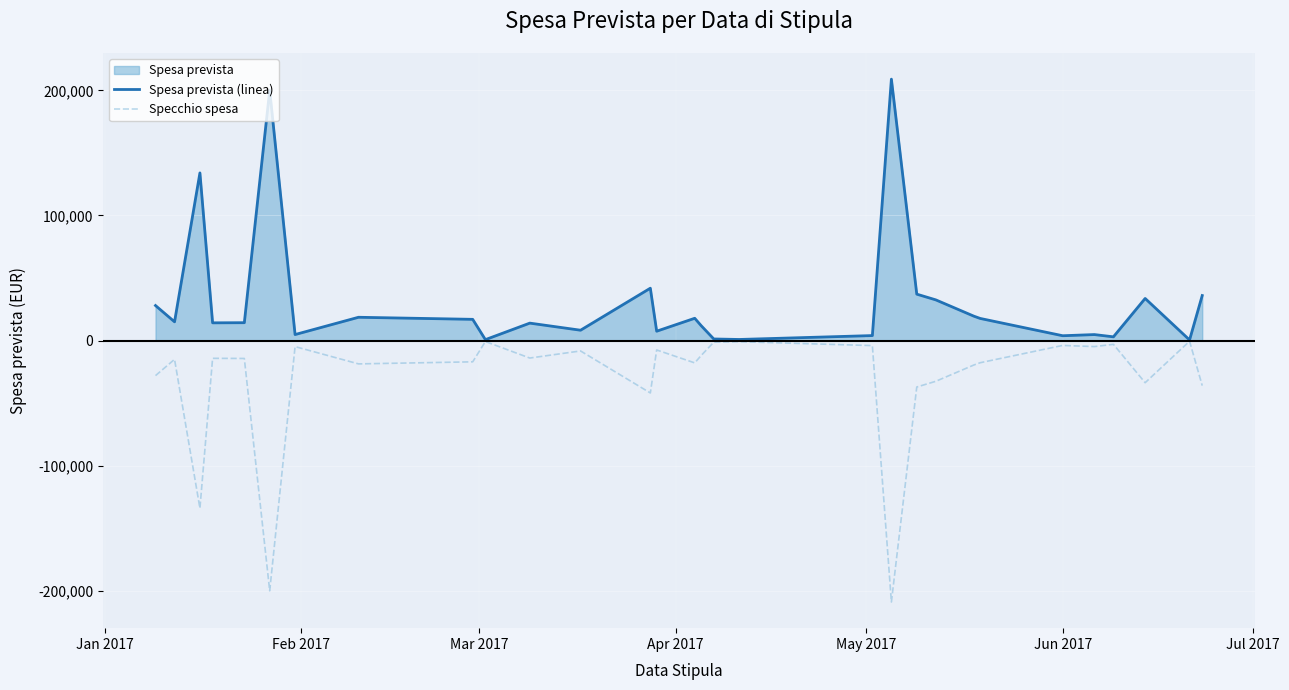

True or false: Spesa prevista (linea) and Specchio spesa intersect in this chart.

False